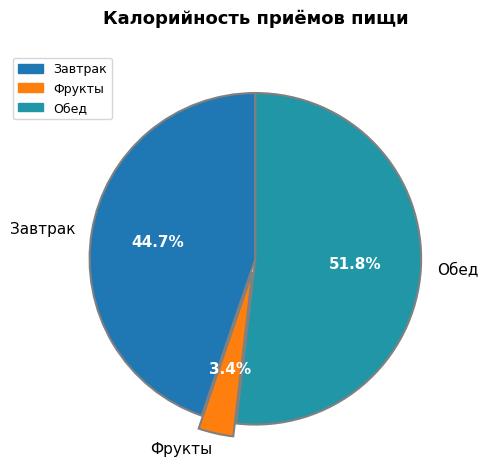

What is the ratio of the value at Обед to the value at Завтрак?

1.2